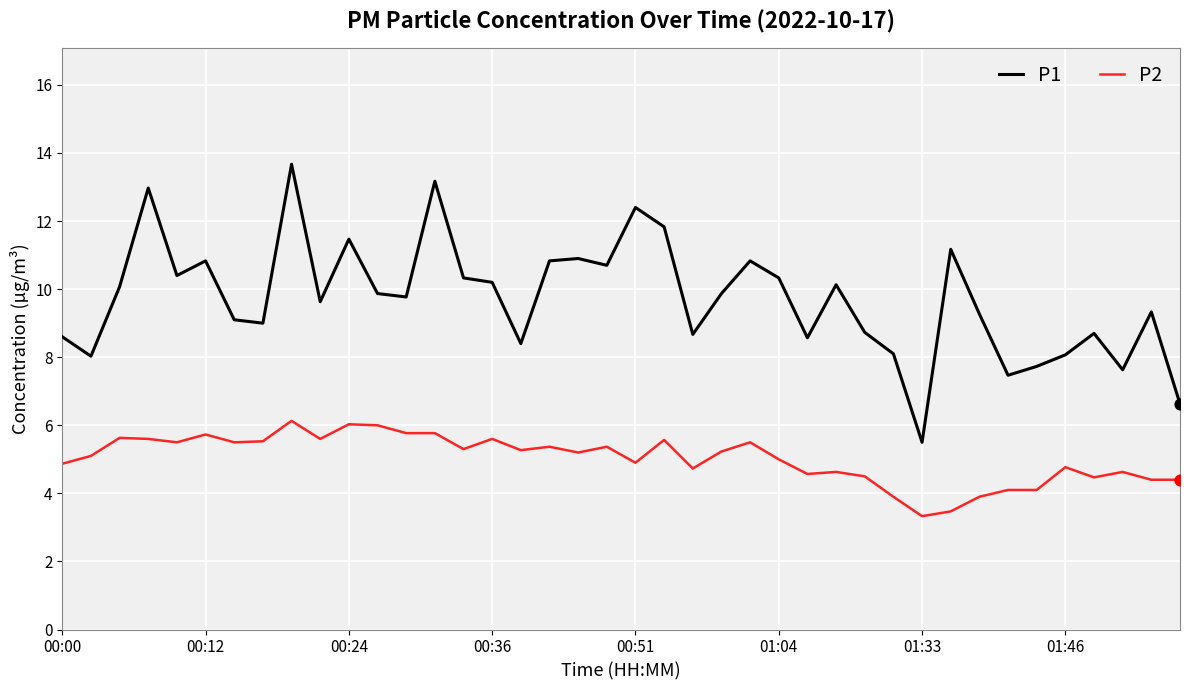

What are all the series names shown in the legend?

P1, P2